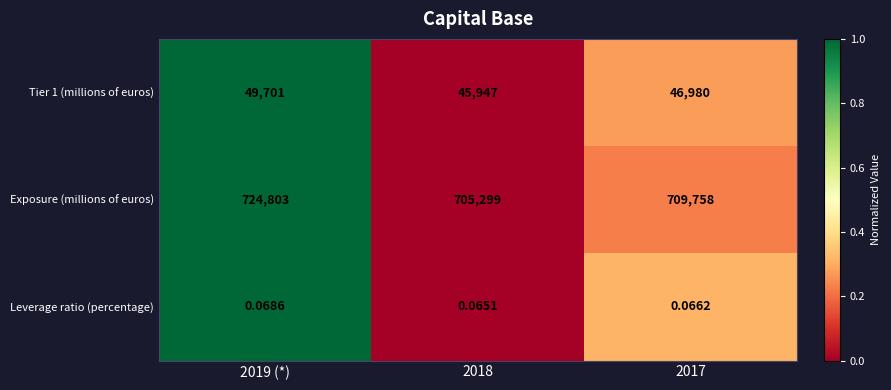

Which series has the largest range (max minus min)?

Exposure (millions of euros)